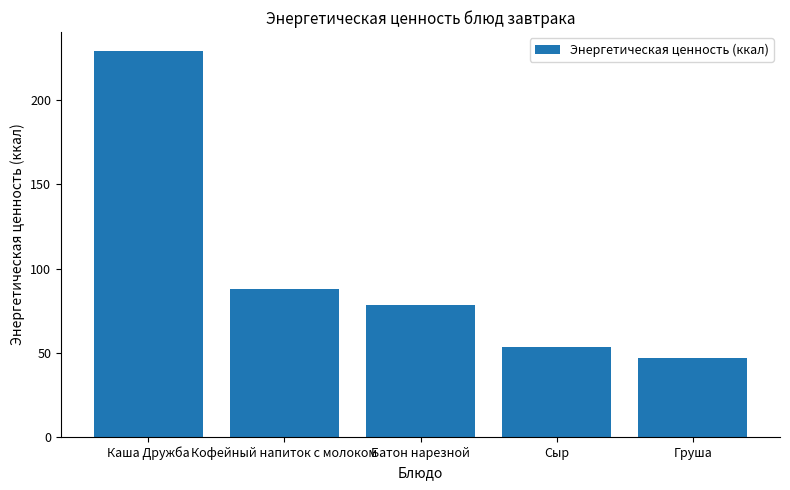

Reading left to right, transcribe all the data shown in this chart.

Каша Дружба=229.0	Кофейный напиток с молоком=88.0	Батон нарезной=78.6	Сыр=53.7	Груша=47.0